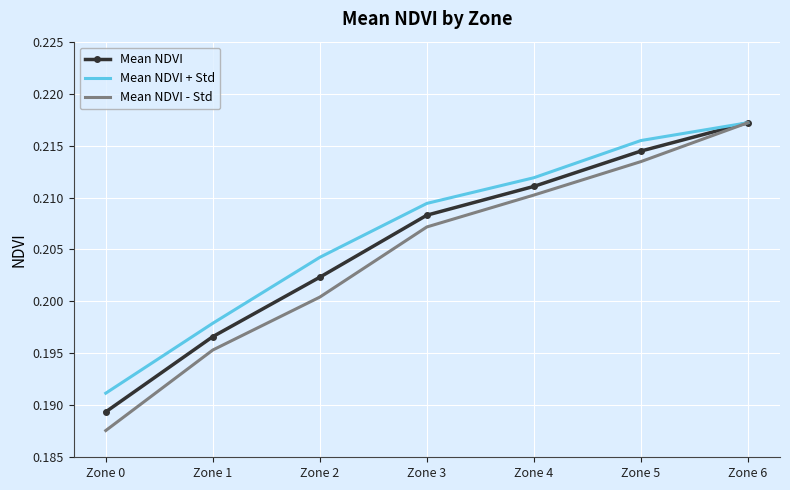

Which series has the widest spread of values?

Mean NDVI - Std